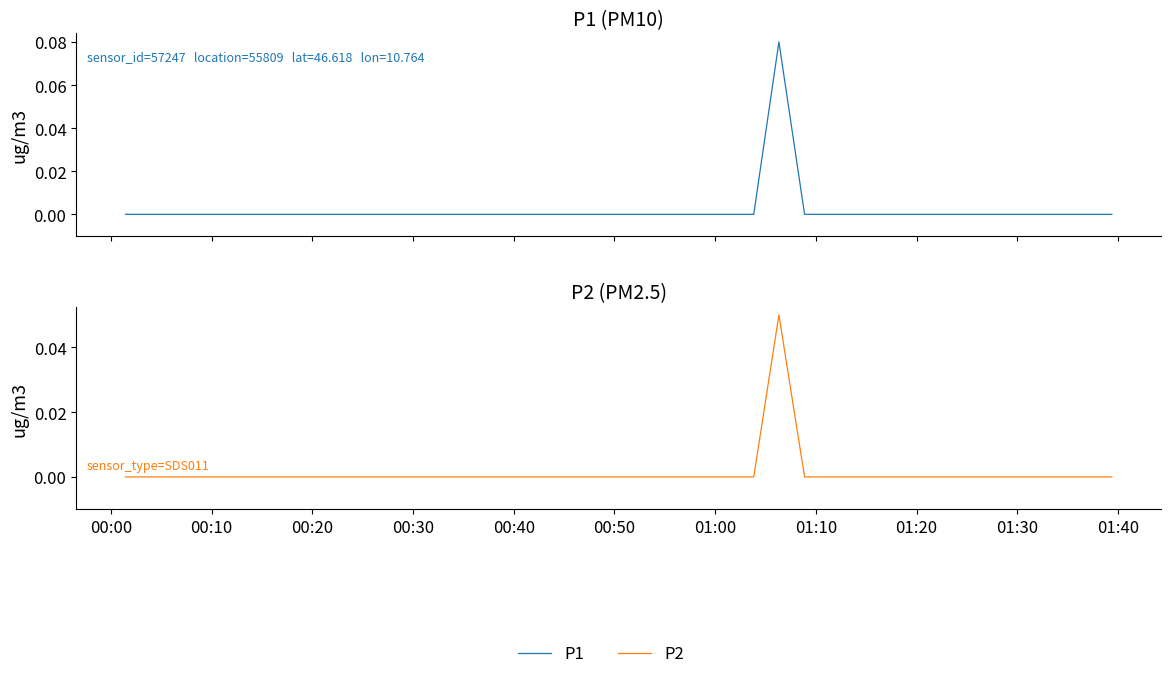

True or false: P2 and P1 cross at least once.

False